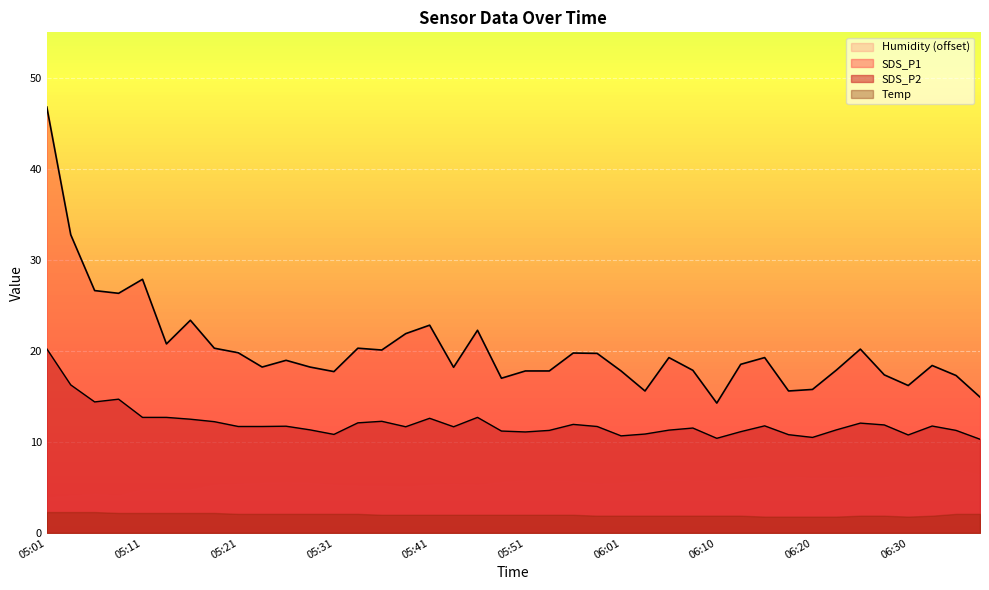

Where is the first local minimum for SDS_P2?

05:06